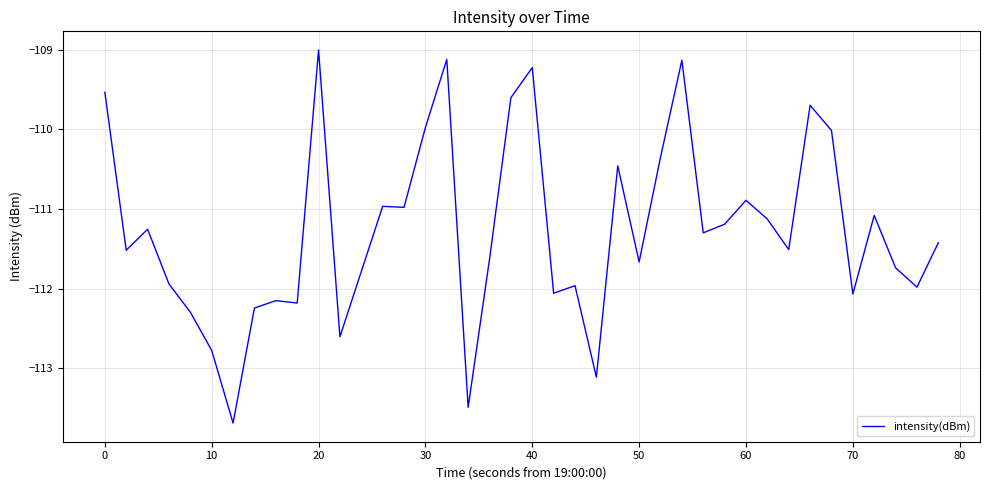

What is the difference between the maximum and minimum values?

4.7